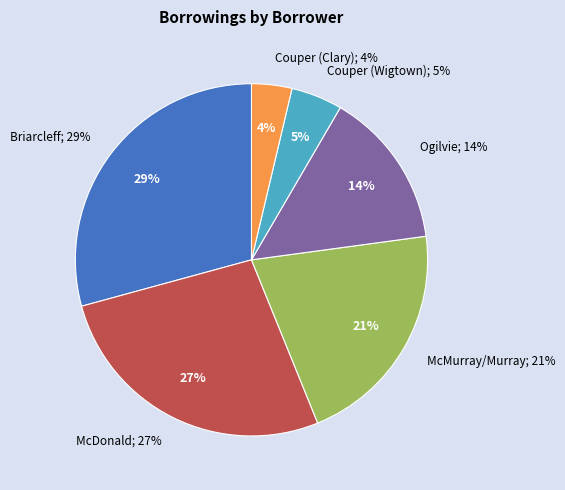

What percentage is the Ogilvie slice, to the nearest percent?

14%